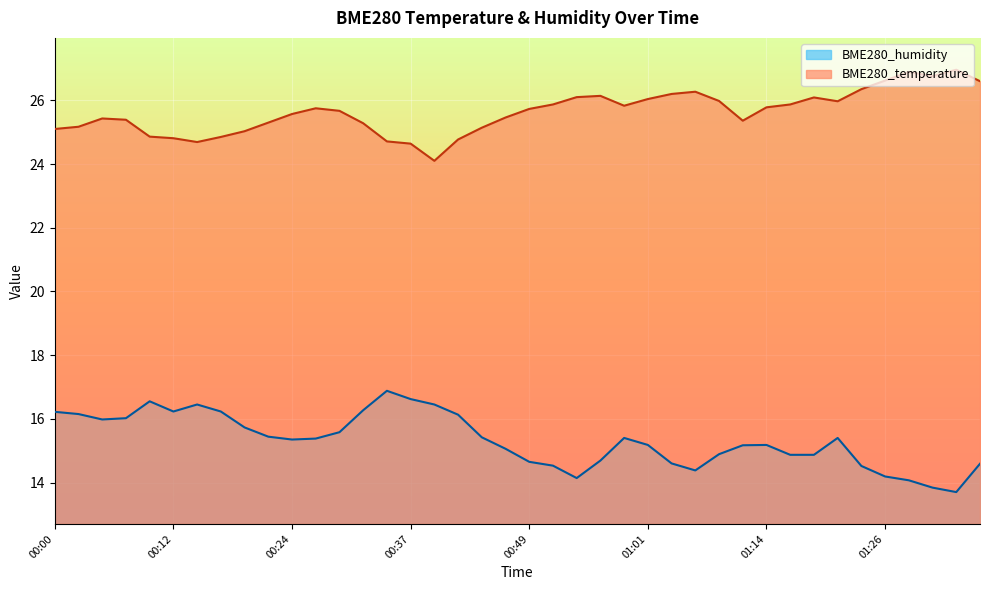

What is the difference between the highest and lowest values at 01:18?

11.2